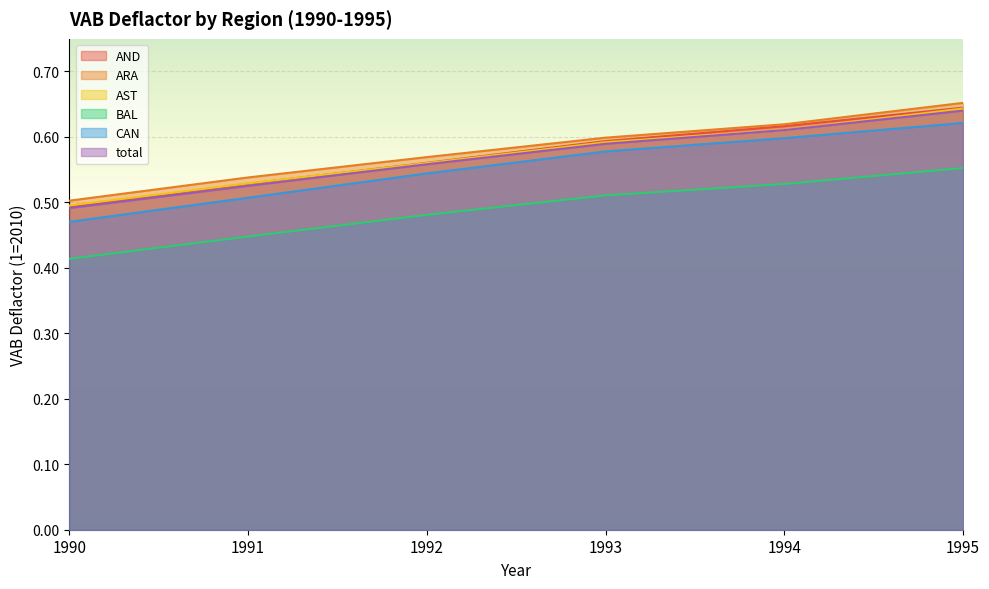

Rank the categories by AST value from highest to lowest.

1995, 1994, 1993, 1992, 1991, 1990